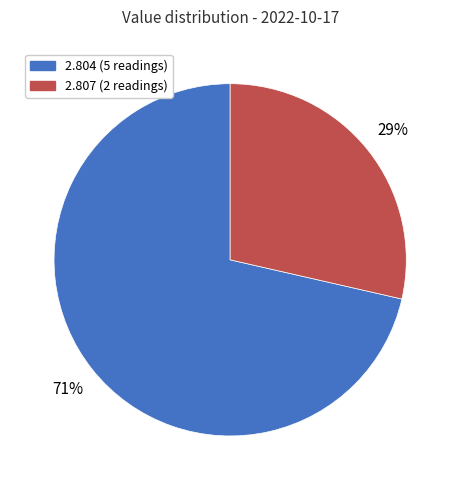

How many slices are in this pie chart?

2